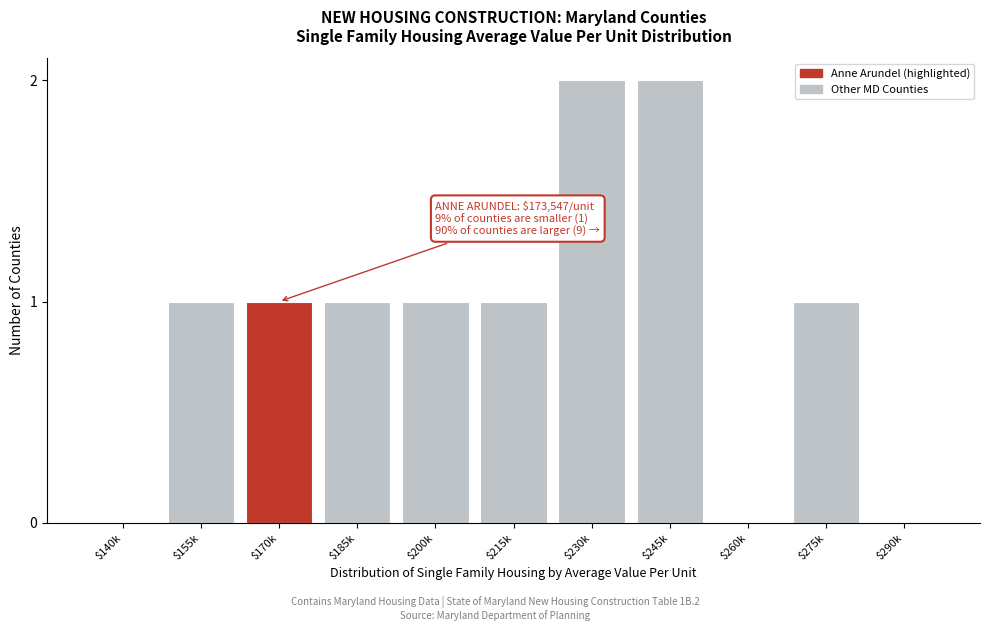

True or false: the data shows 2 at $215k.

False